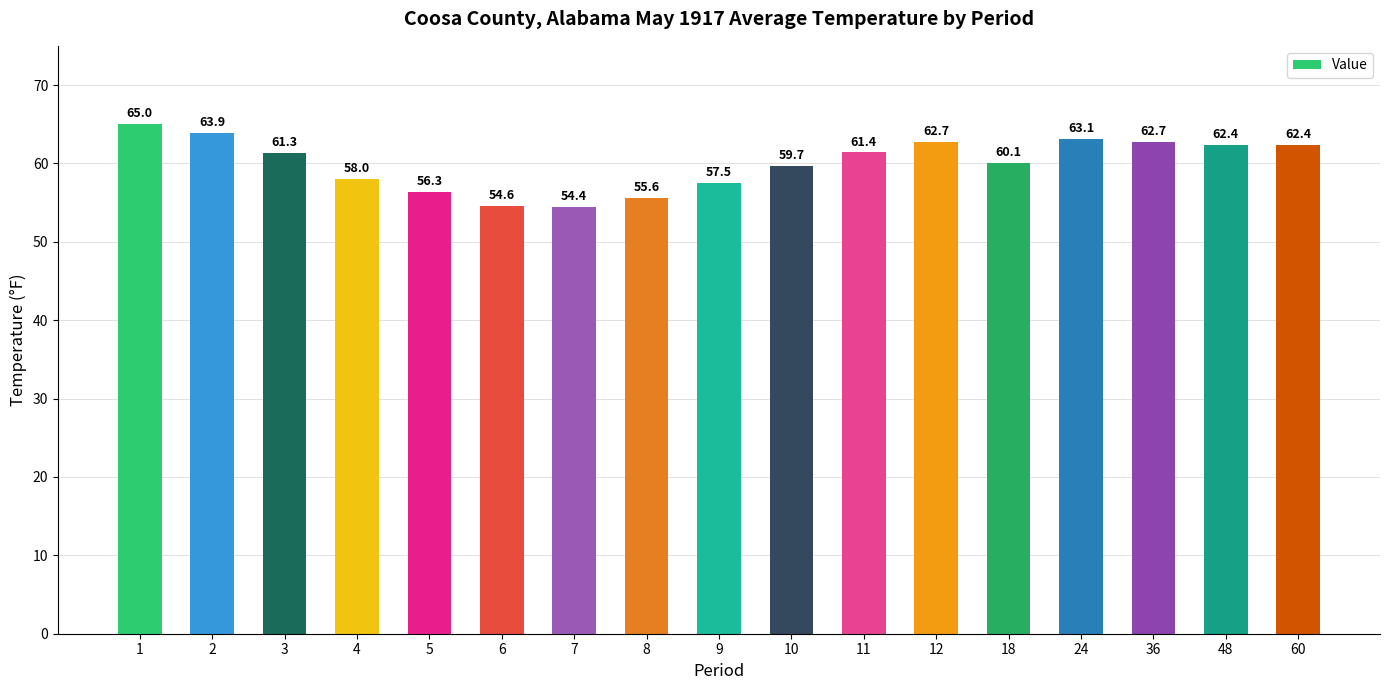

Where does the data first go above 61?

1